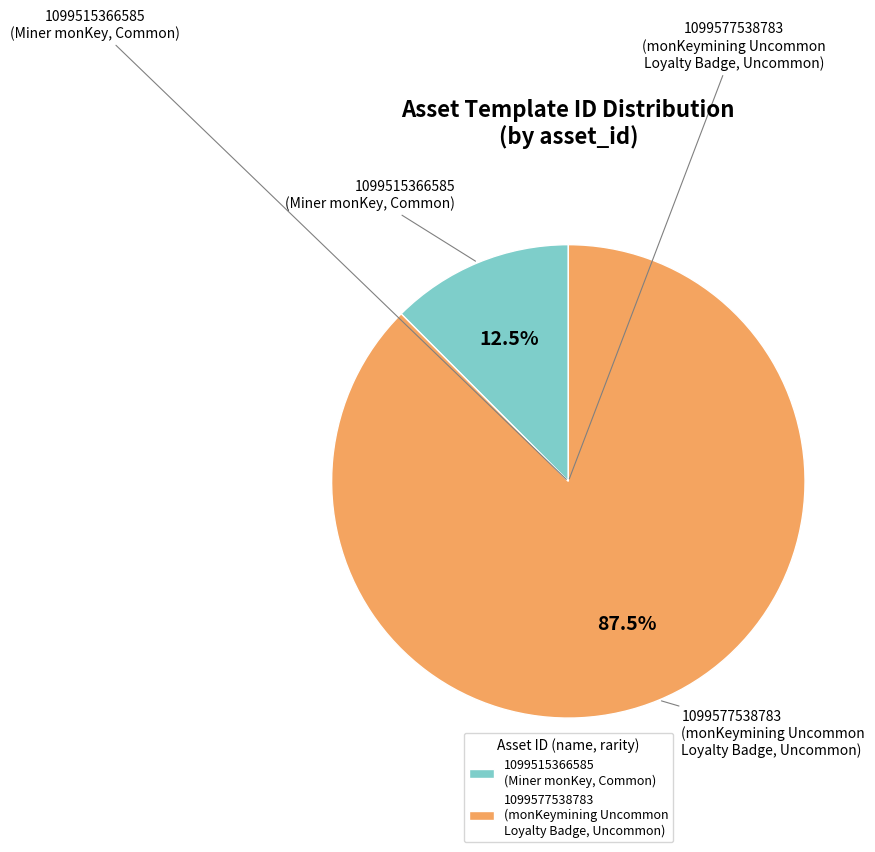

What is the ratio of the value at 1099577538783 (monKeymining Uncommon Loyalty Badge, Uncommon) to the value at 1099515366585 (Miner monKey, Common)?

7.0